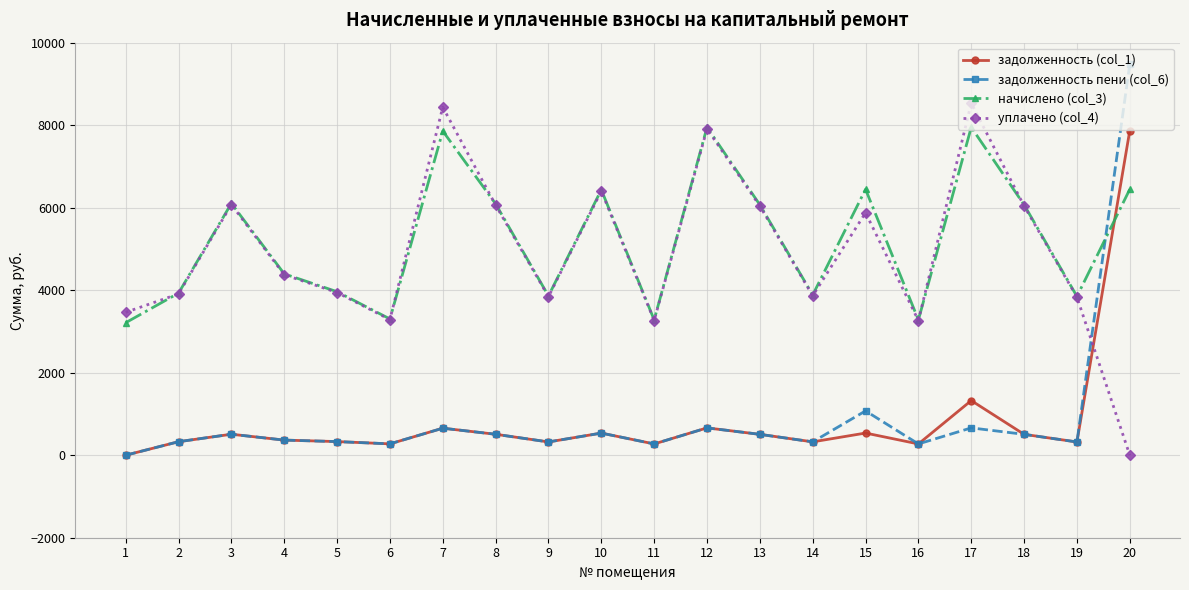

What is the greatest value displayed?

9481.6